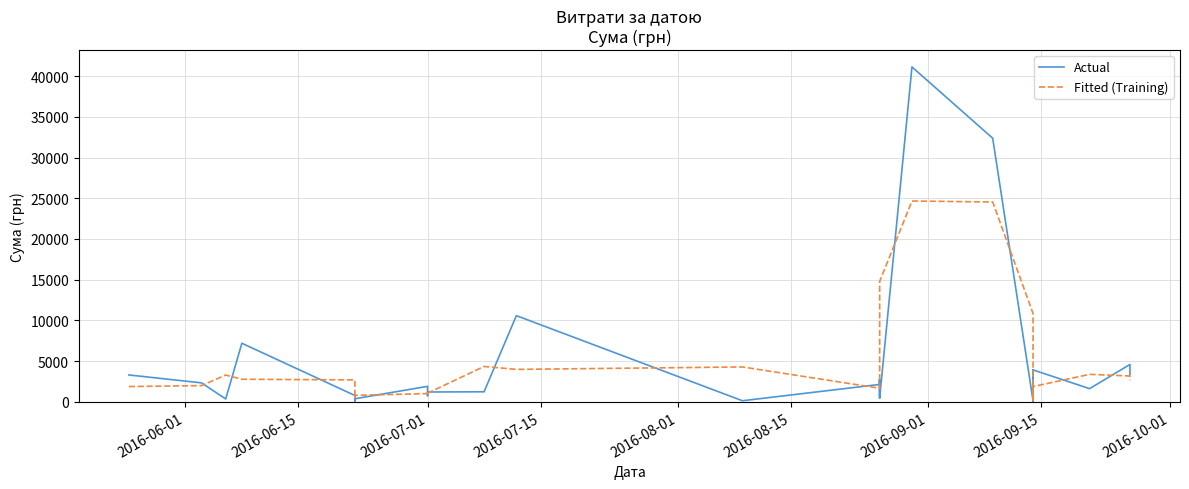

What is the minimum value for Actual?

31.6